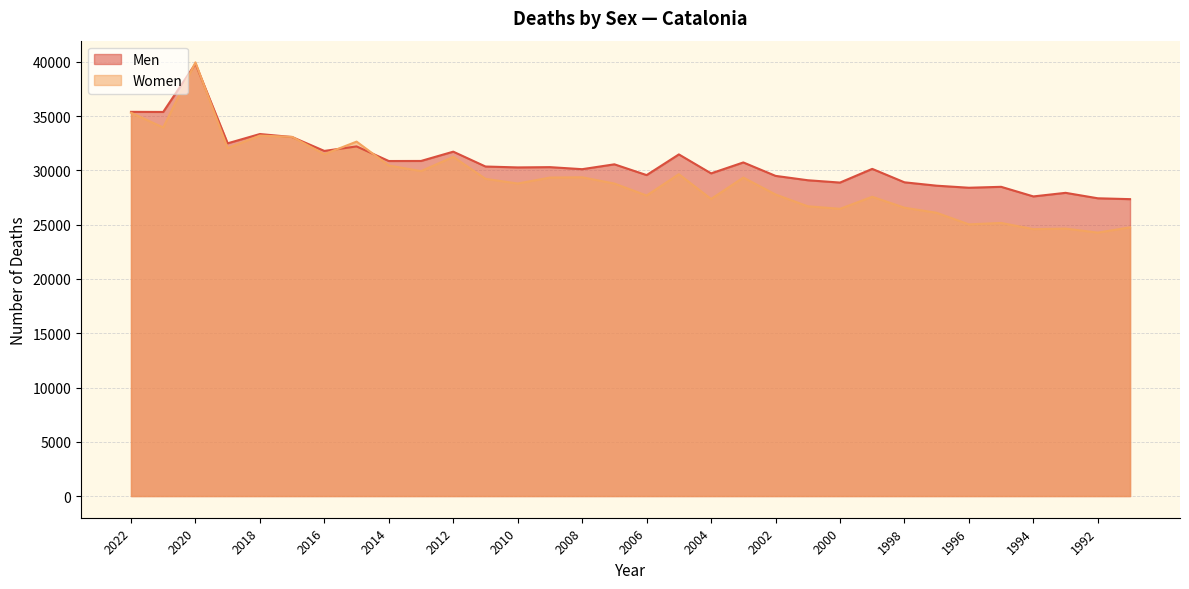

At which category does the chart reach its peak across all series?

2020